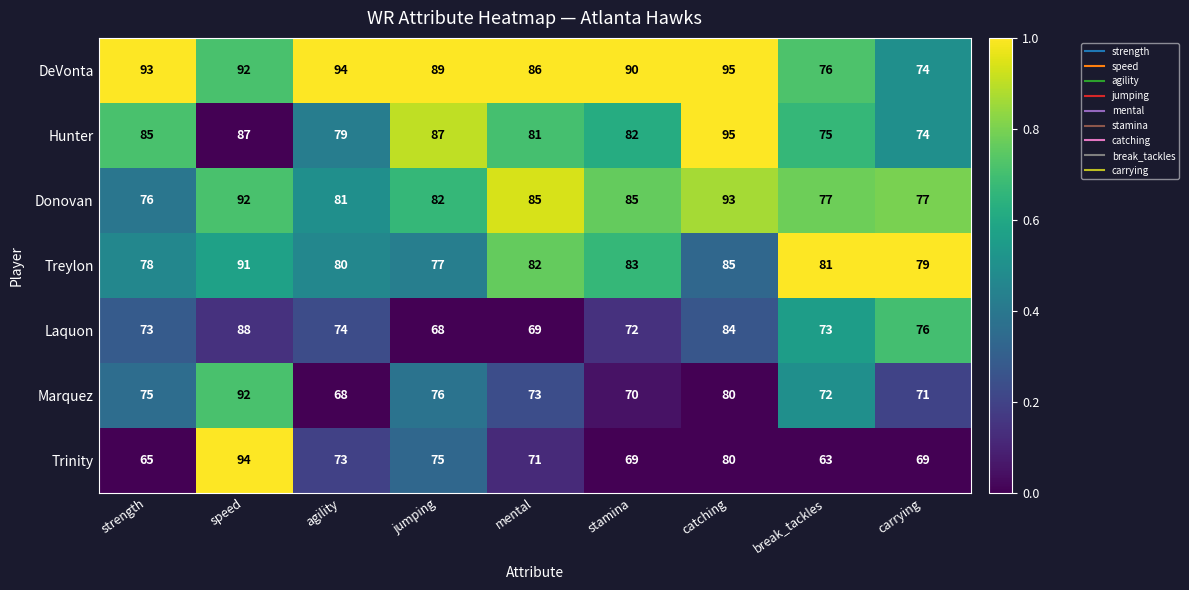

Rank the series at break_tackles from lowest to highest value.

Trinity, Marquez, Laquon, Hunter, DeVonta, Donovan, Treylon